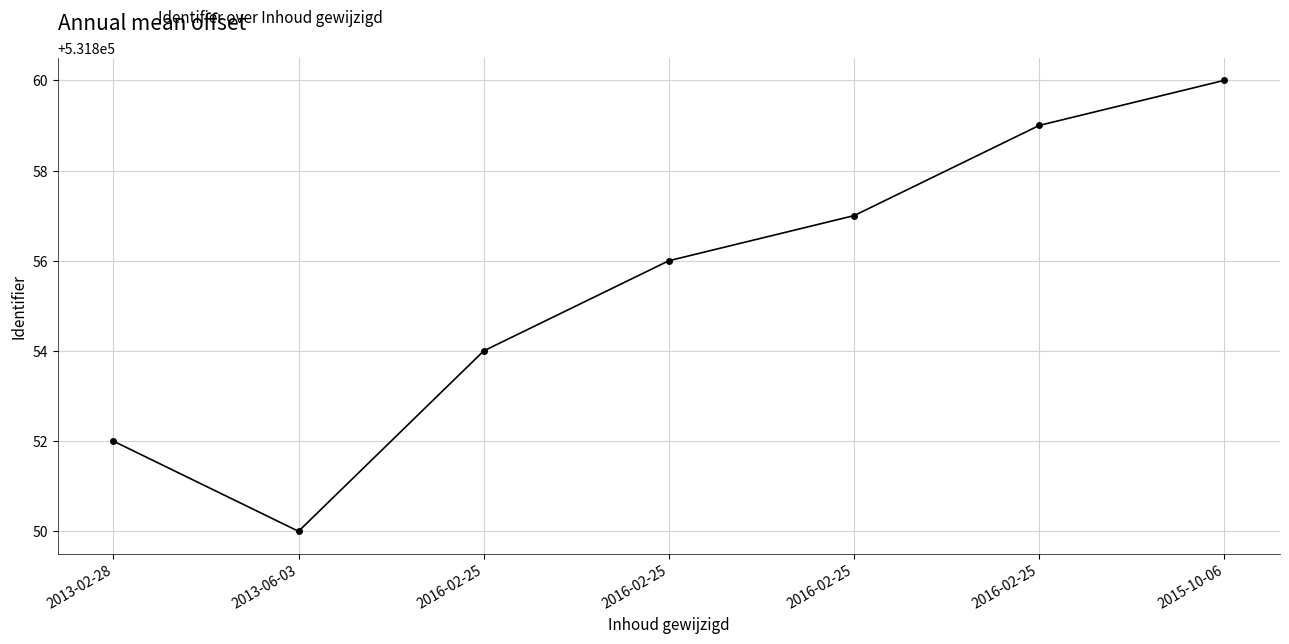

What is the label of the 7th point from the right?

2013-02-28